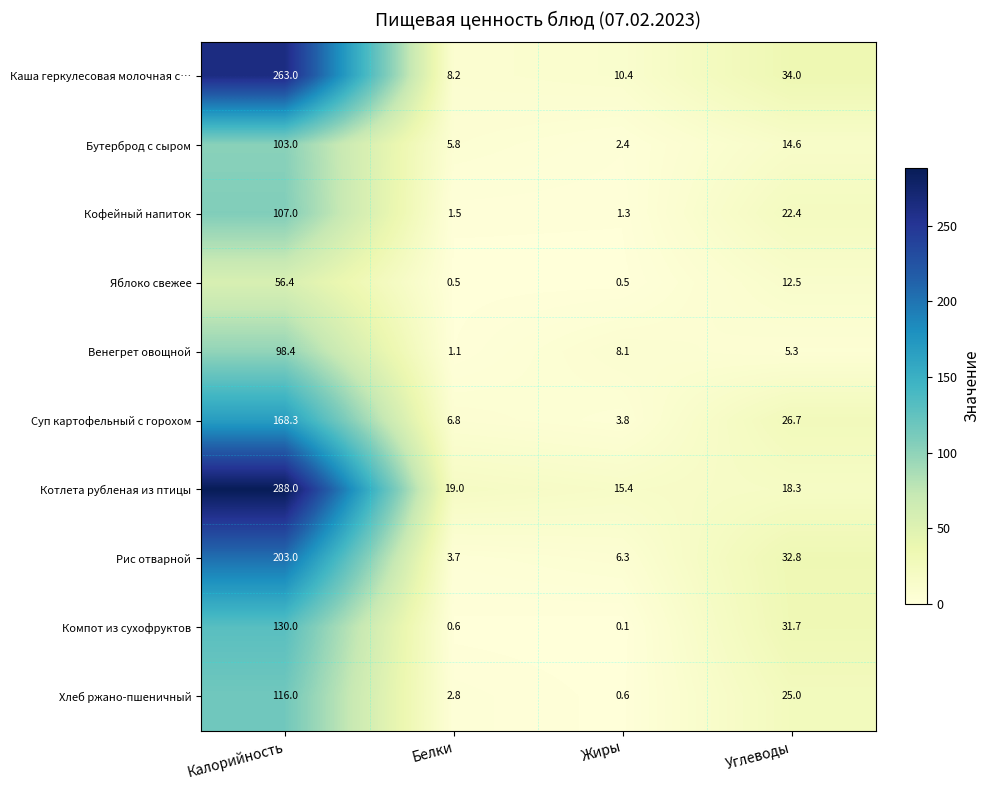

Where does the Котлета рубленая из птицы series first go above 19?

Калорийность